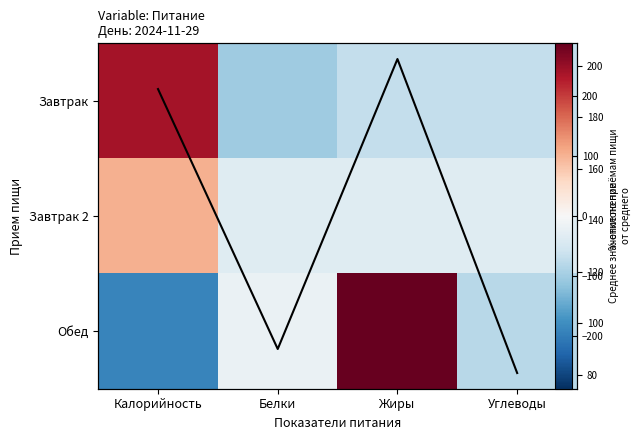

Is it true that Среднее equals 114.7 at Углеводы?

False